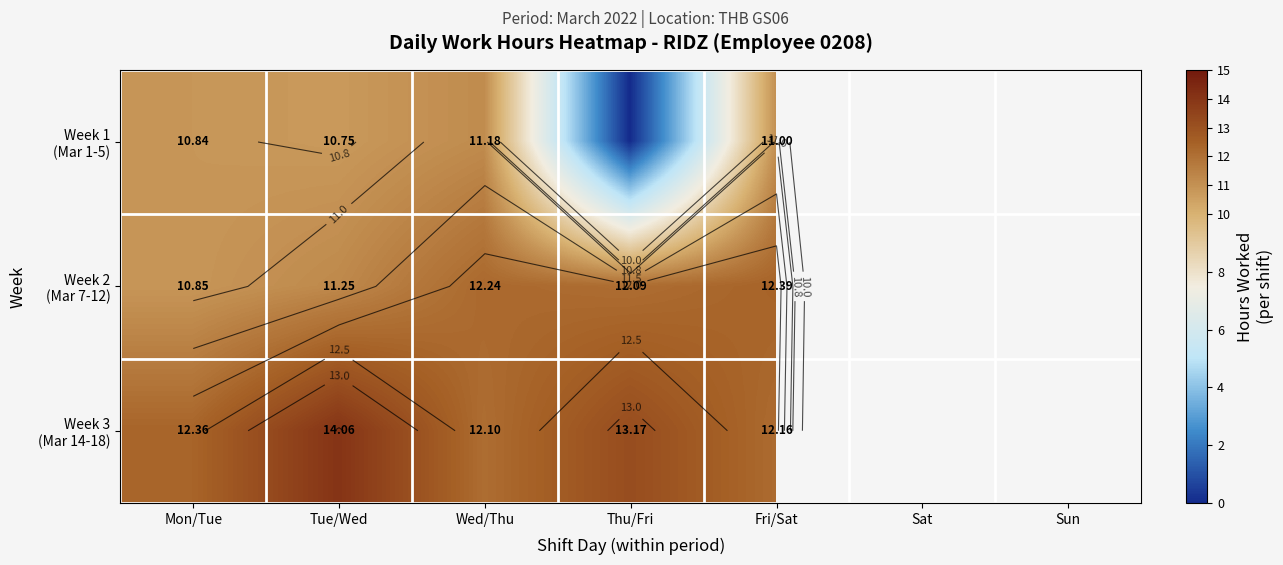

True or false: Week 3 (Mar 14-18) has a value of 13.2 at Thu/Fri.

True